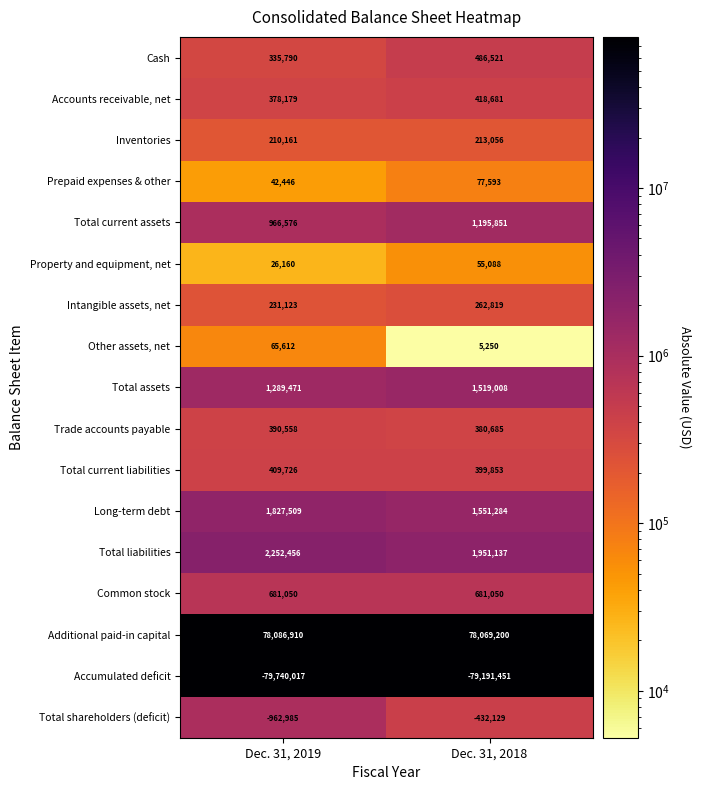

Between Dec. 31, 2019 and Dec. 31, 2018, which series saw the biggest shift?

Accumulated deficit